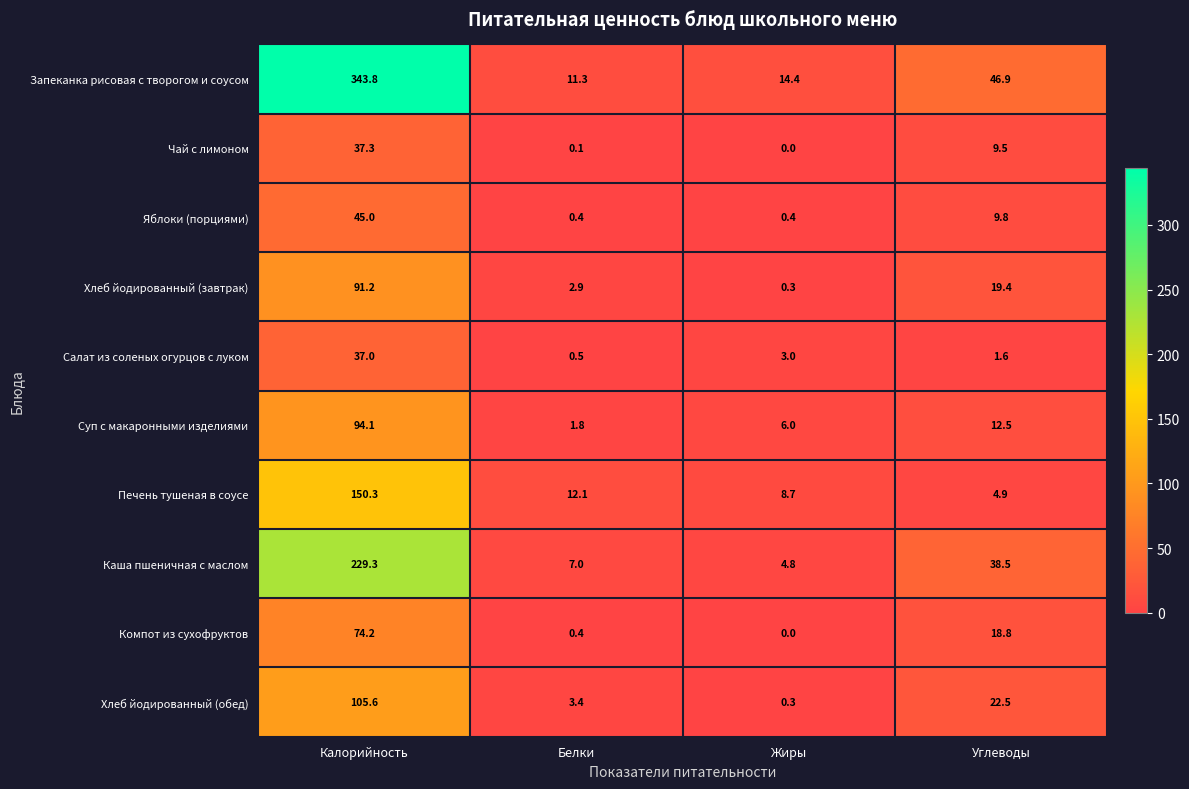

List the series in order of their peak value, lowest first.

Салат из соленых огурцов с луком, Чай с лимоном, Яблоки (порциями), Компот из сухофруктов, Хлеб йодированный (завтрак), Суп с макаронными изделиями, Хлеб йодированный (обед), Печень тушеная в соусе, Каша пшеничная с маслом, Запеканка рисовая с творогом и соусом